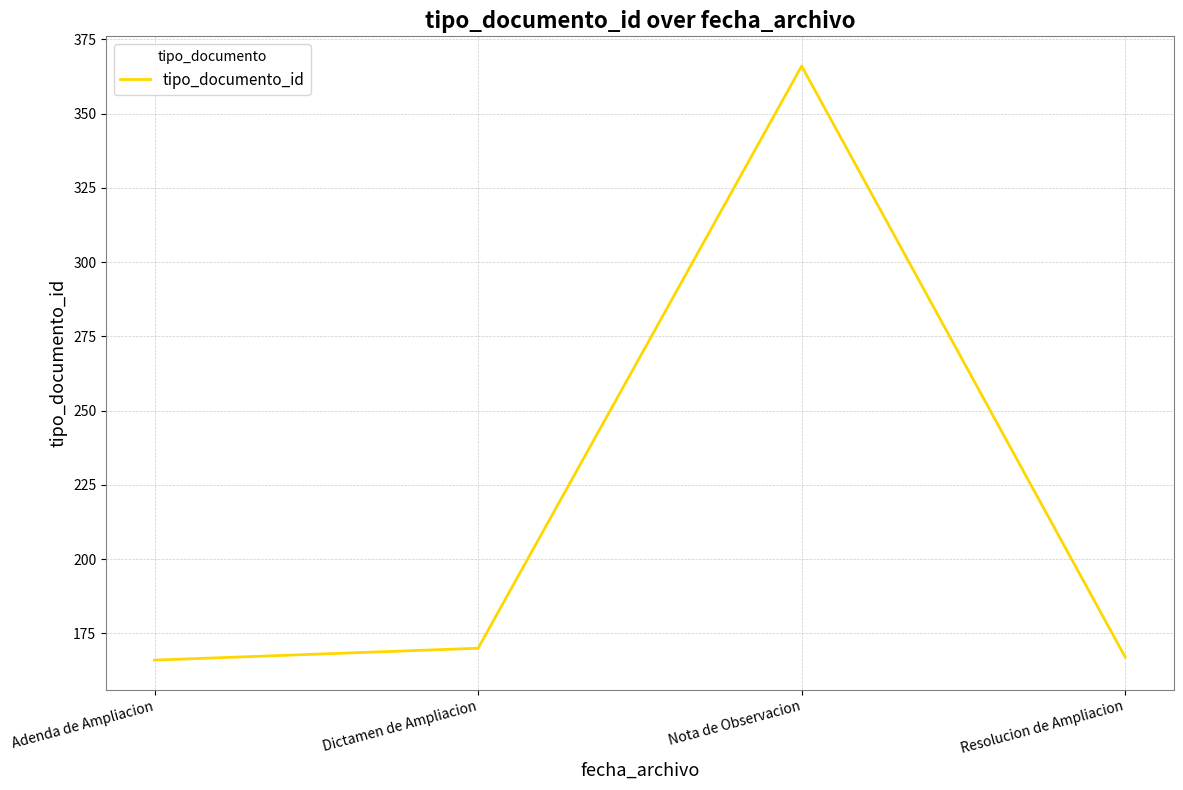

Between Adenda de Ampliacion and Dictamen de Ampliacion, which is larger?

Dictamen de Ampliacion